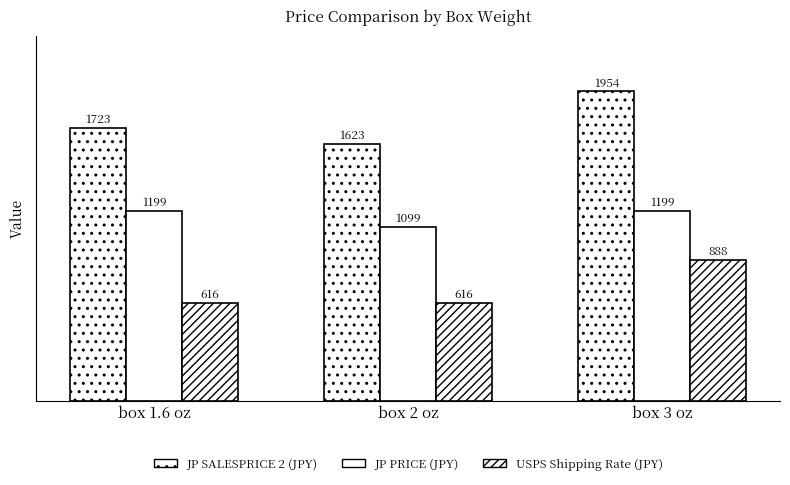

How many data points does each series have?

3